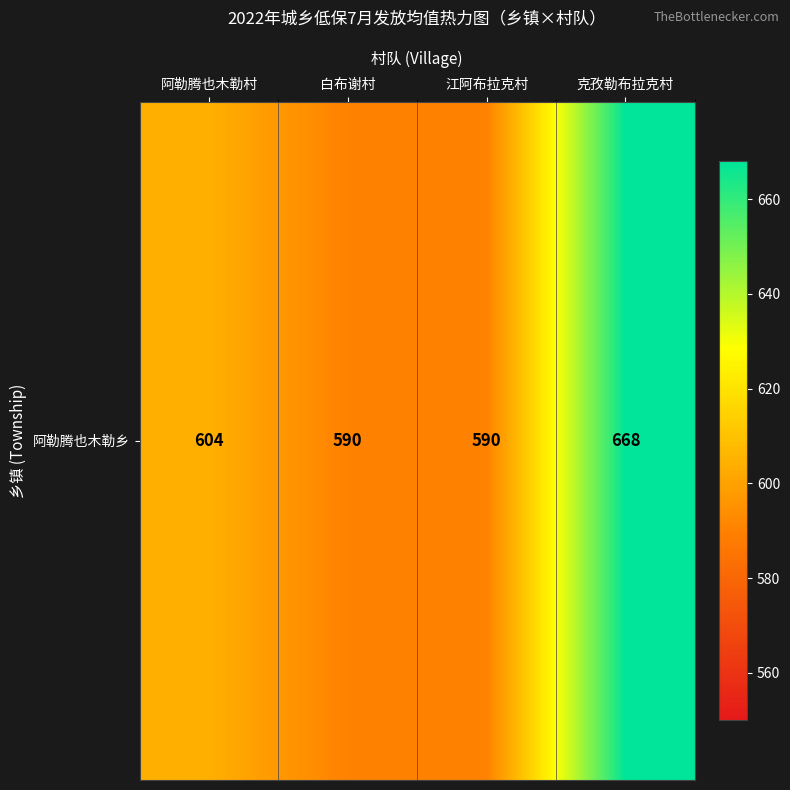

Reading left to right, list all the values displayed in this chart.

阿勒腾也木勒村=604.2	白布谢村=590.0	江阿布拉克村=590.0	克孜勒布拉克村=668.0